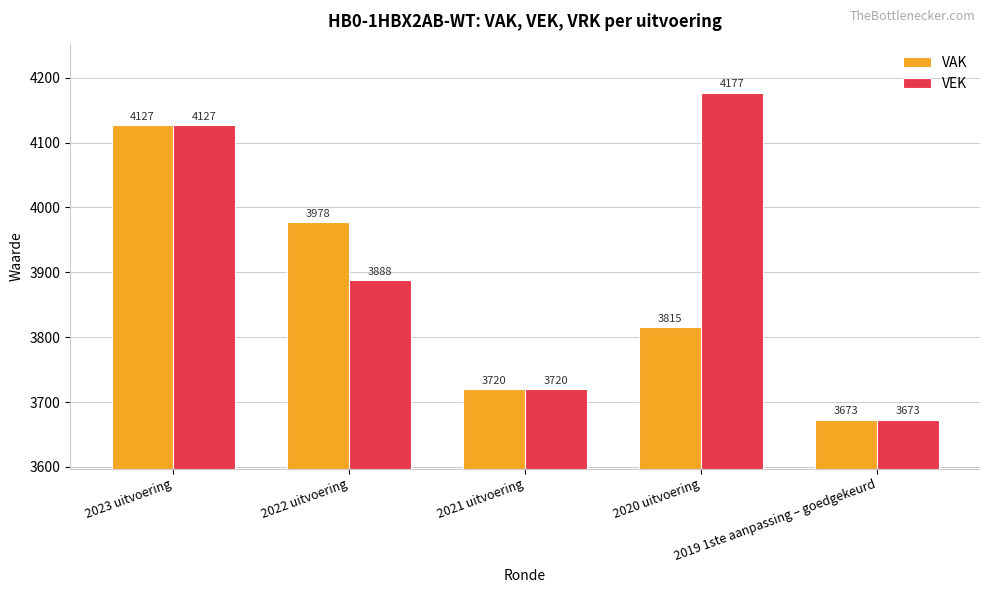

At which label does VAK first exceed 3815?

2023 uitvoering